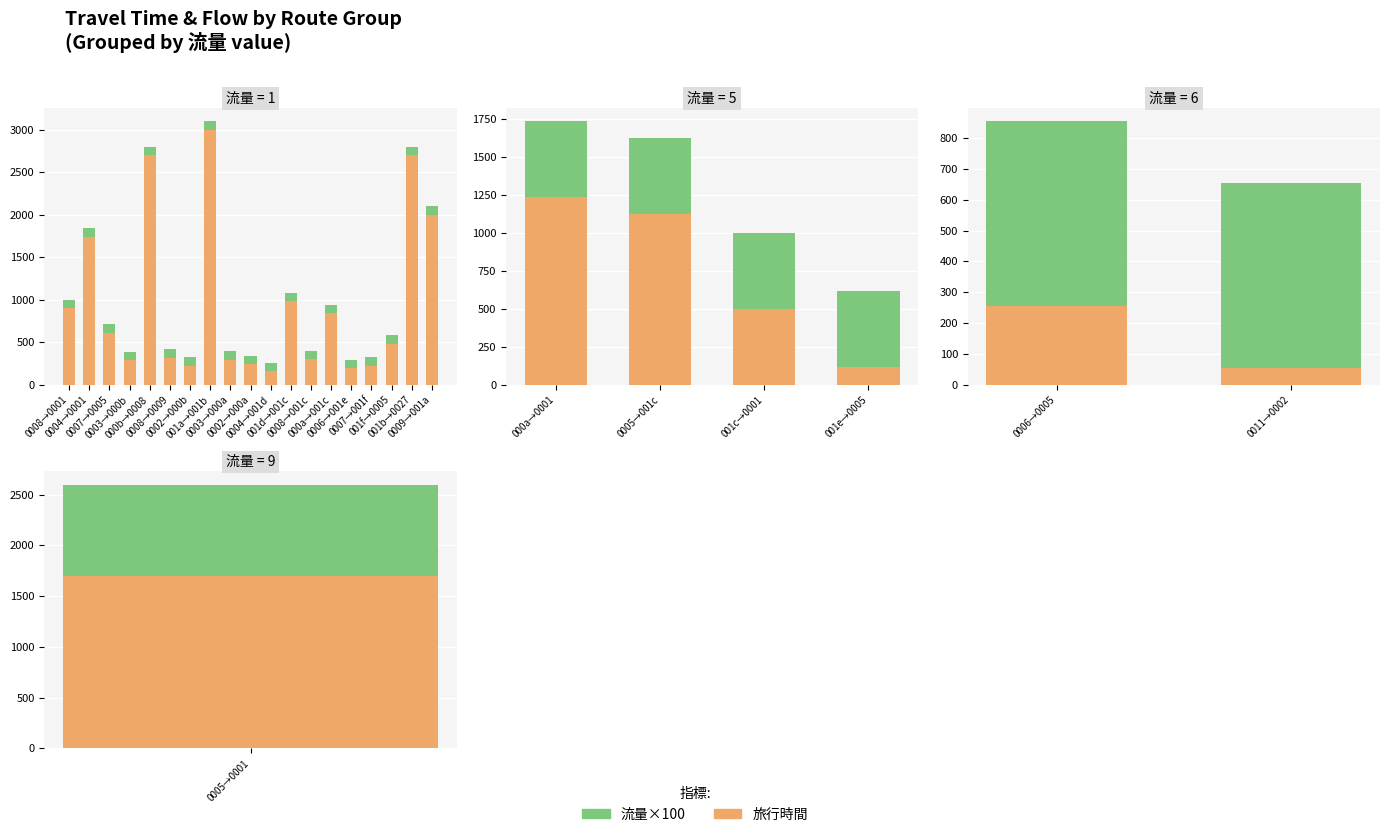

Which series has the widest spread of values?

旅行時間